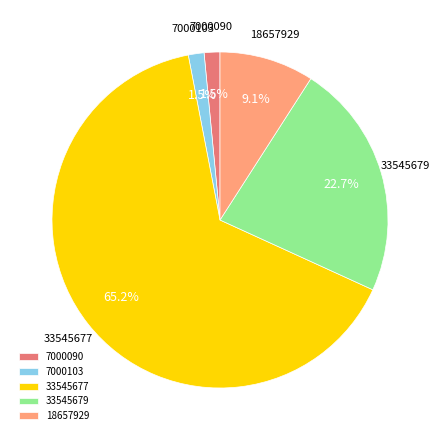

What is the total percentage of 33545677 and 7000103?

66.7%